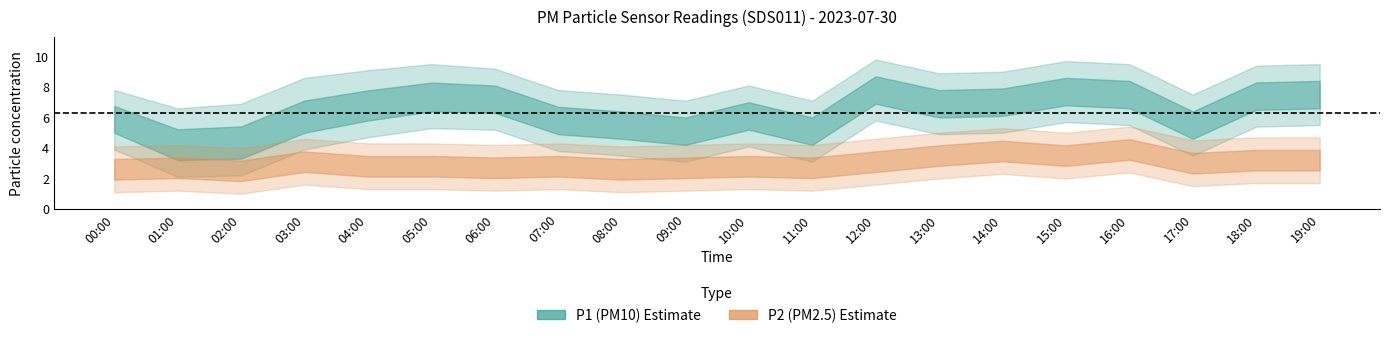

The P2 series shows 6.5 at 16:00. True or false?

False